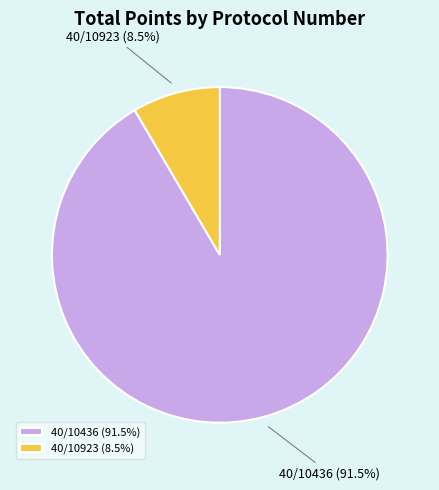

How many slices are in this pie chart?

2